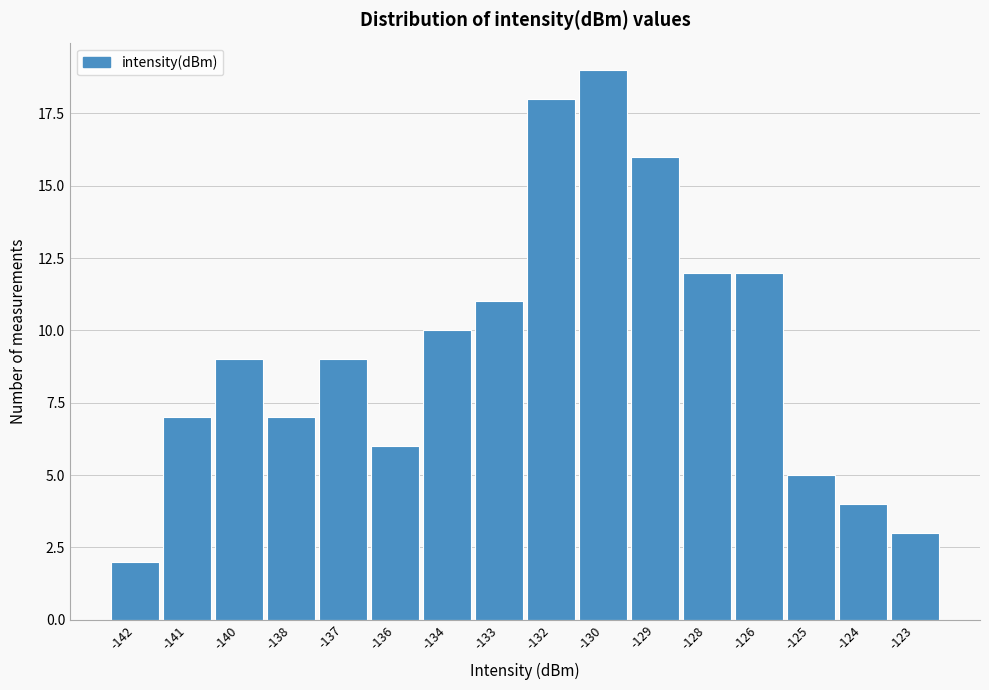

Reading right to left, what are all the values shown in this chart?

3	4	5	12	12	16	19	18	11	10	6	9	7	9	7	2